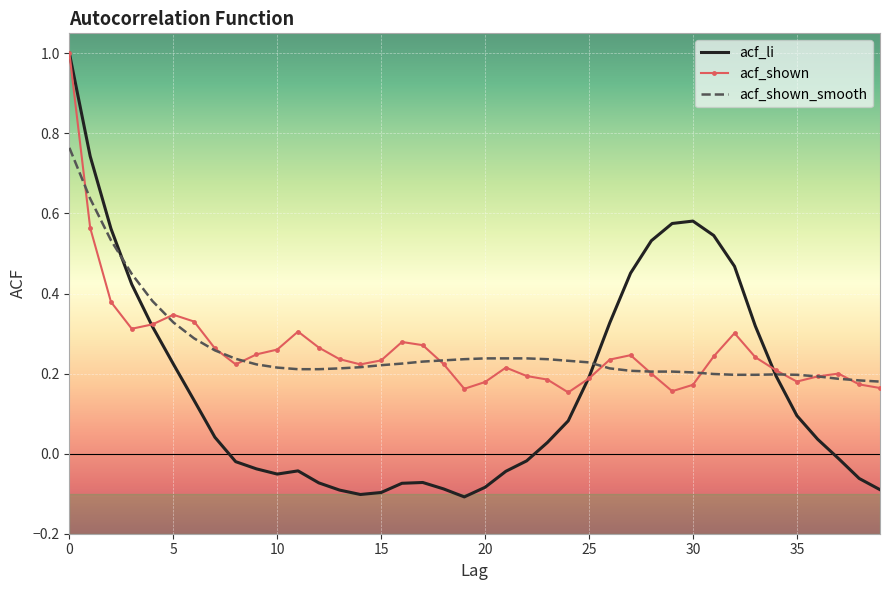

Which series has the widest spread of values?

acf_li